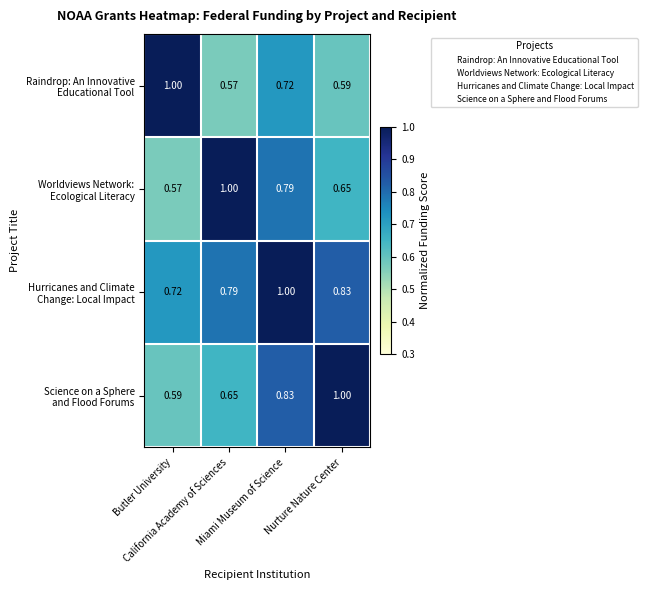

How many data points does each series have?

4